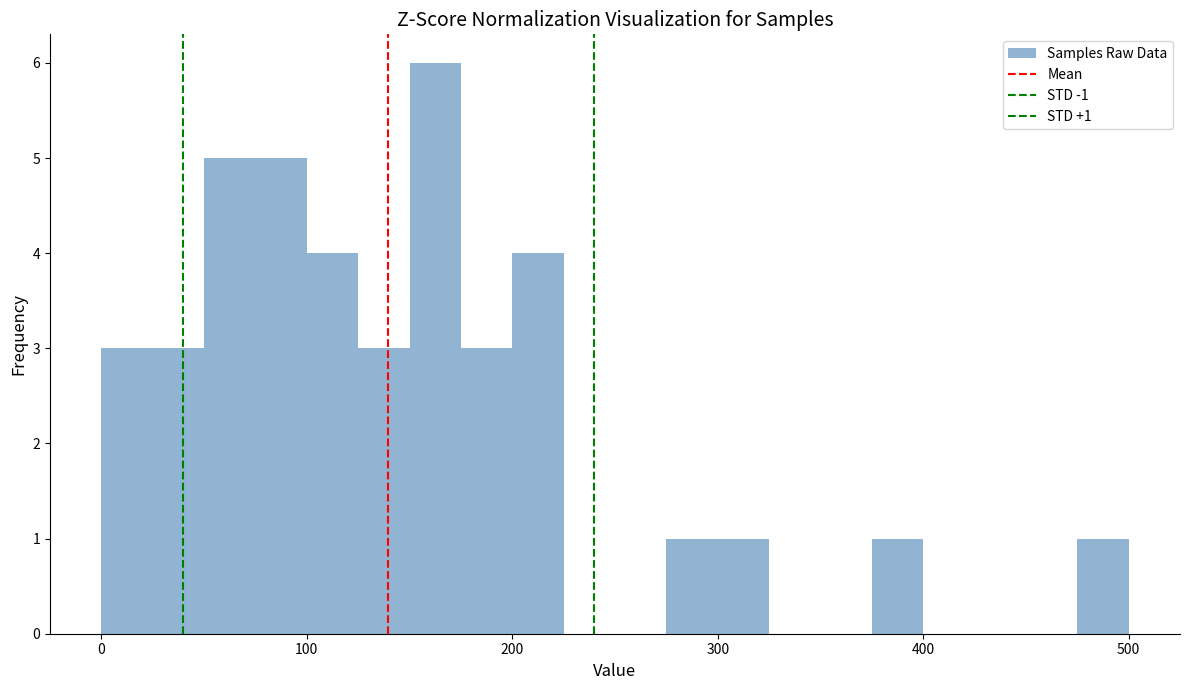

Around what value on the x-axis is the tallest bar? Give the approximate position of its centre, as read against the axis.

160